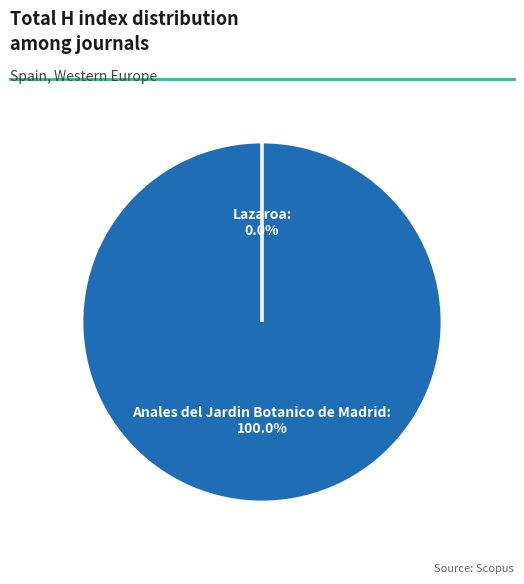

Does Anales del Jardin Botanico de Madrid account for over 50% of the chart?

Yes